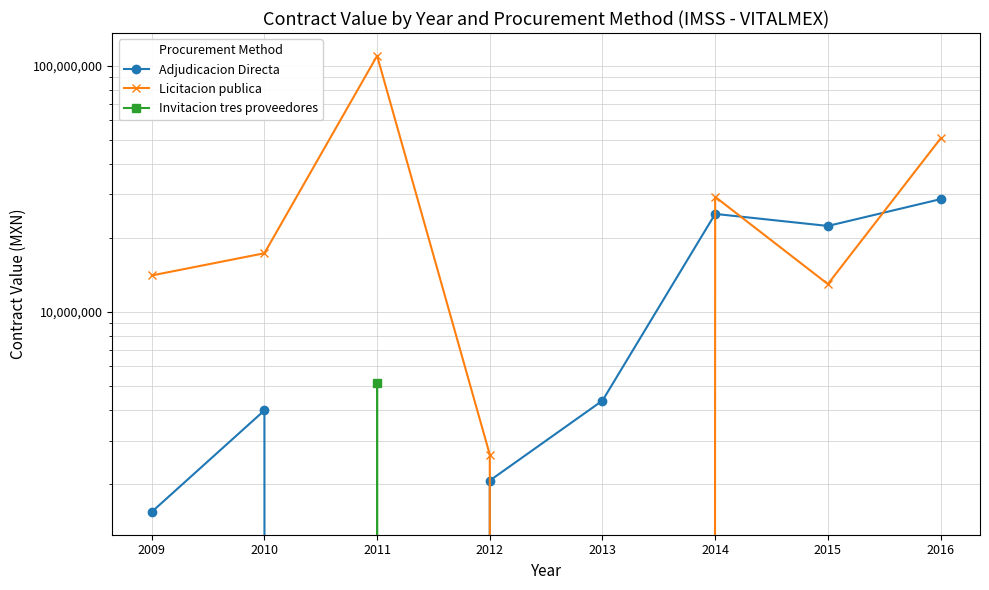

Which label corresponds to the largest value in the chart?

2011